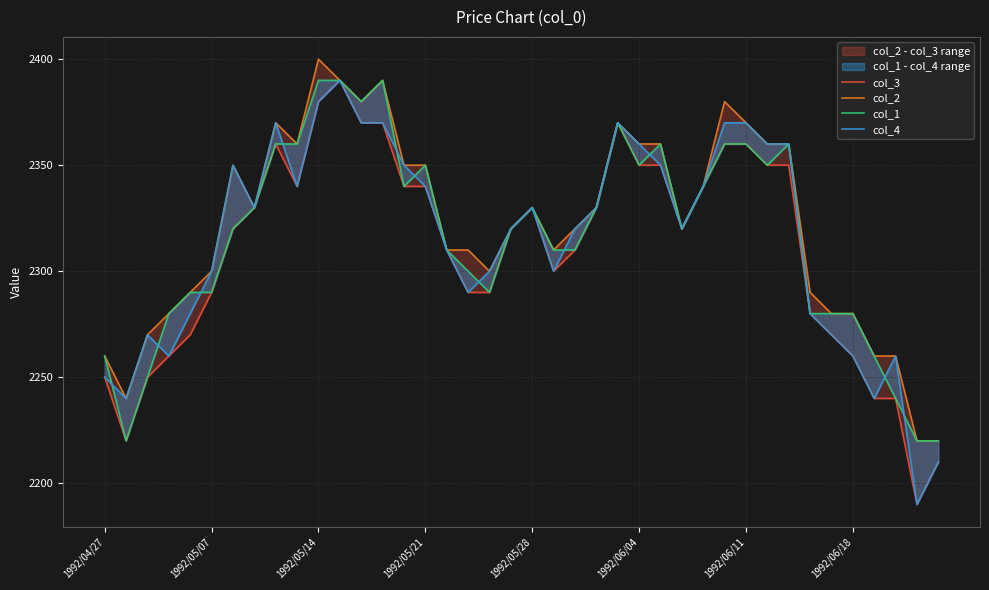

Read the col_2 value at 8.

2370